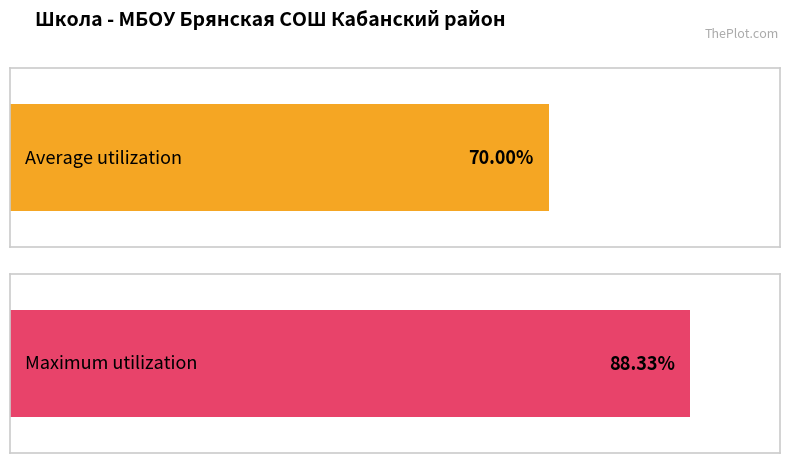

Is the value of Maximum utilization at май greater than the value of Average utilization at май?

Yes